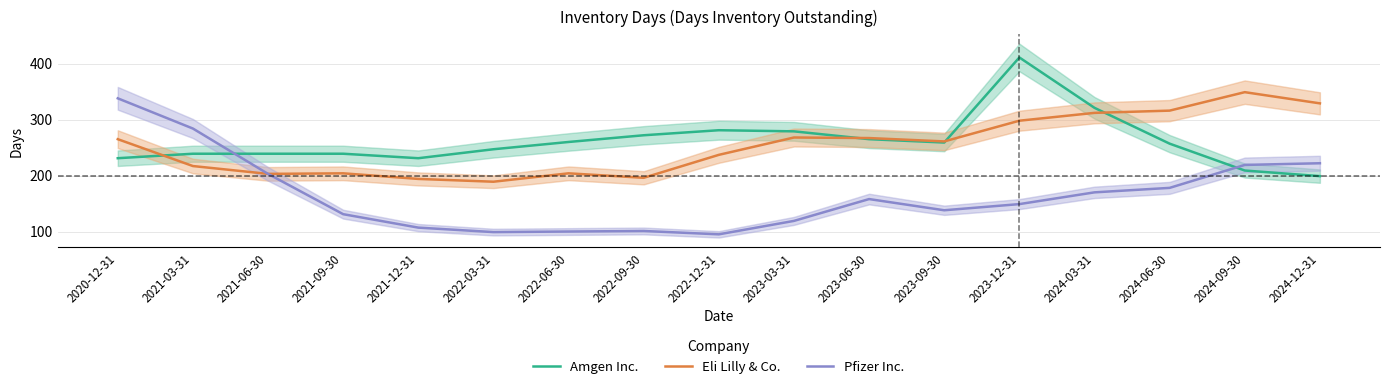

After their last crossing, which series has the higher values: Amgen Inc. or Eli Lilly & Co.?

Eli Lilly & Co.